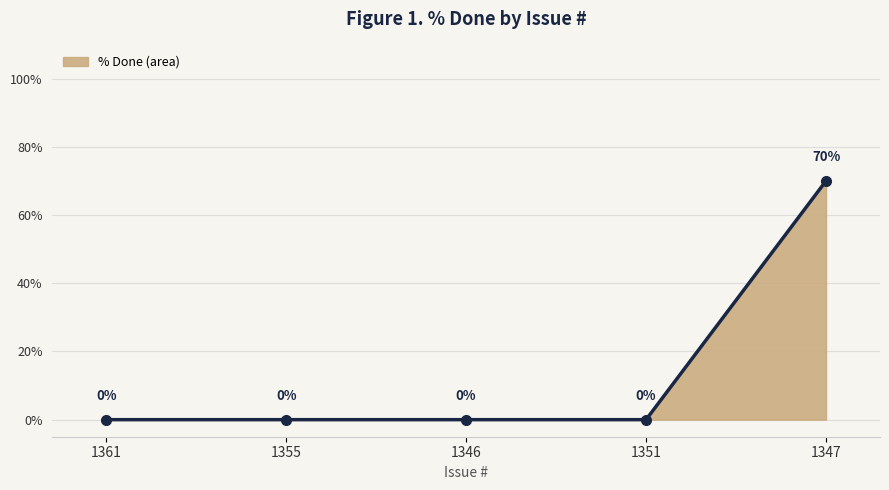

Which label corresponds to the smallest value in the chart?

1361